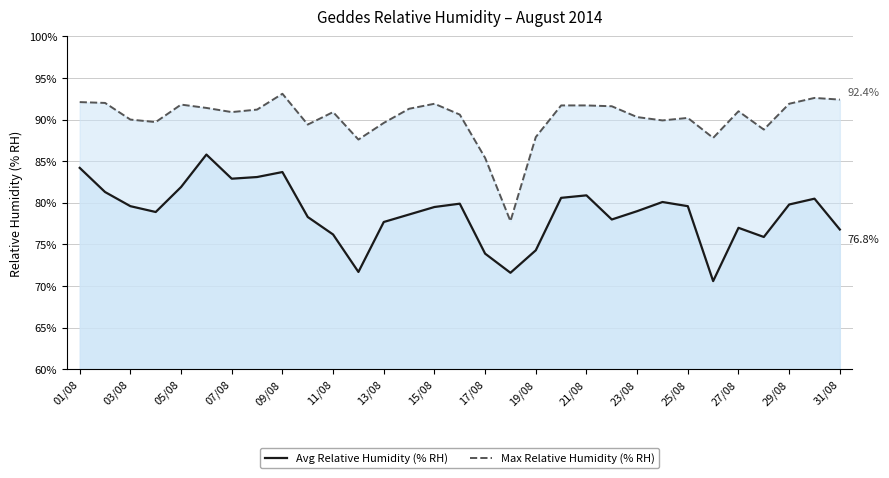

The value of Avg Relative Humidity (% RH) at 23 is 131.0. True or false?

False